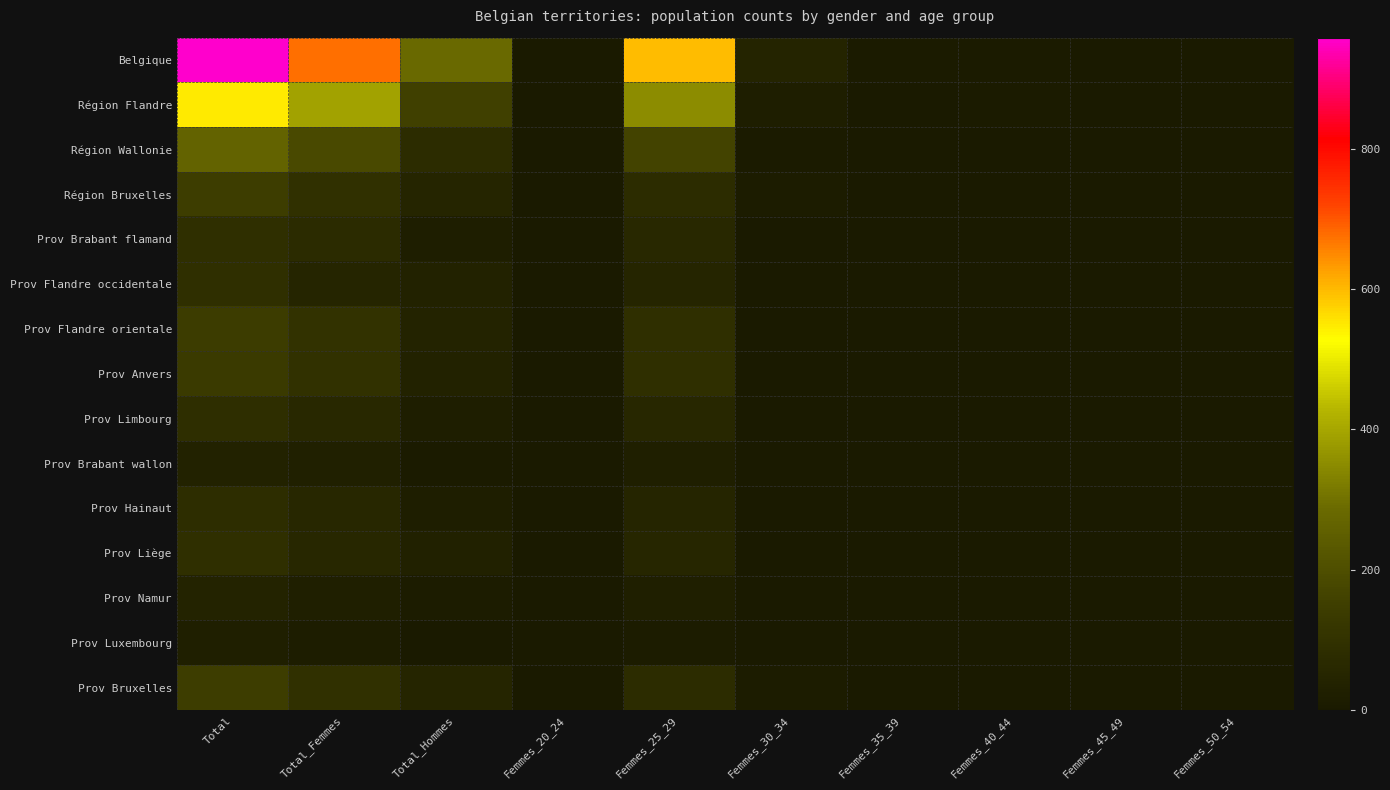

At which category does the chart reach its peak across all series?

Total